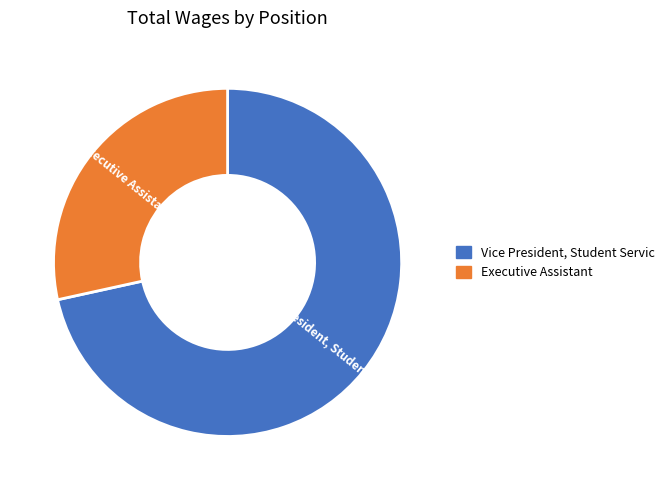

What is the largest slice in the pie chart?

Vice President, Student Servic